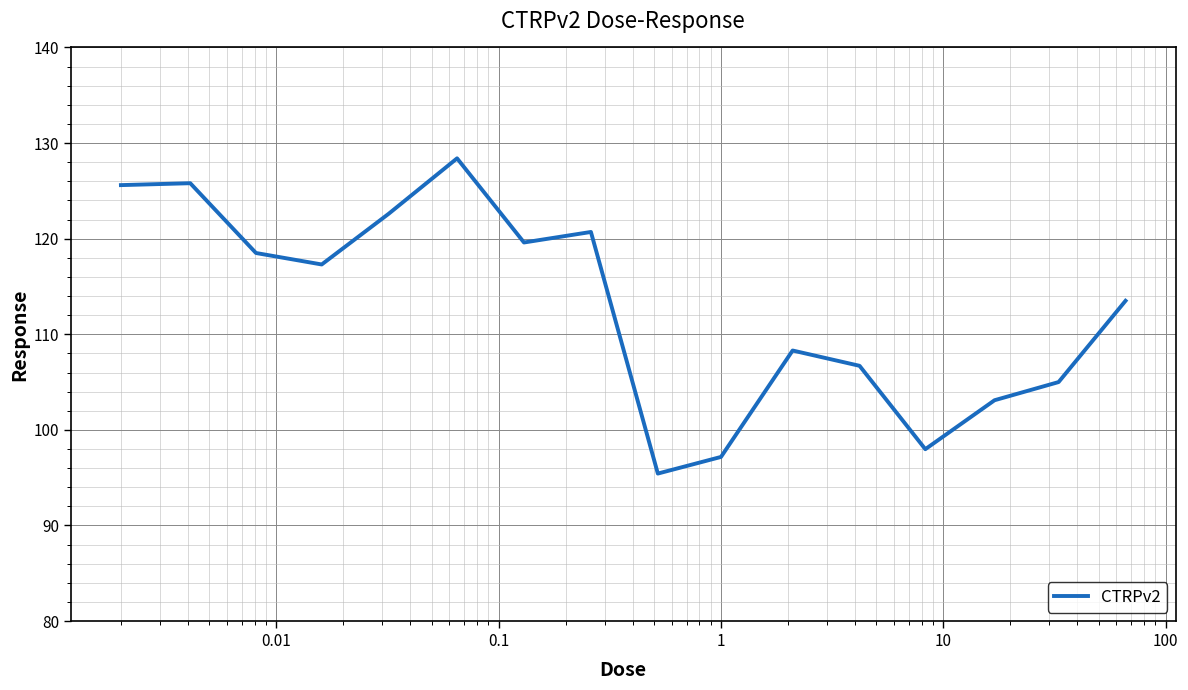

What is the minimum value shown in the chart?

95.4